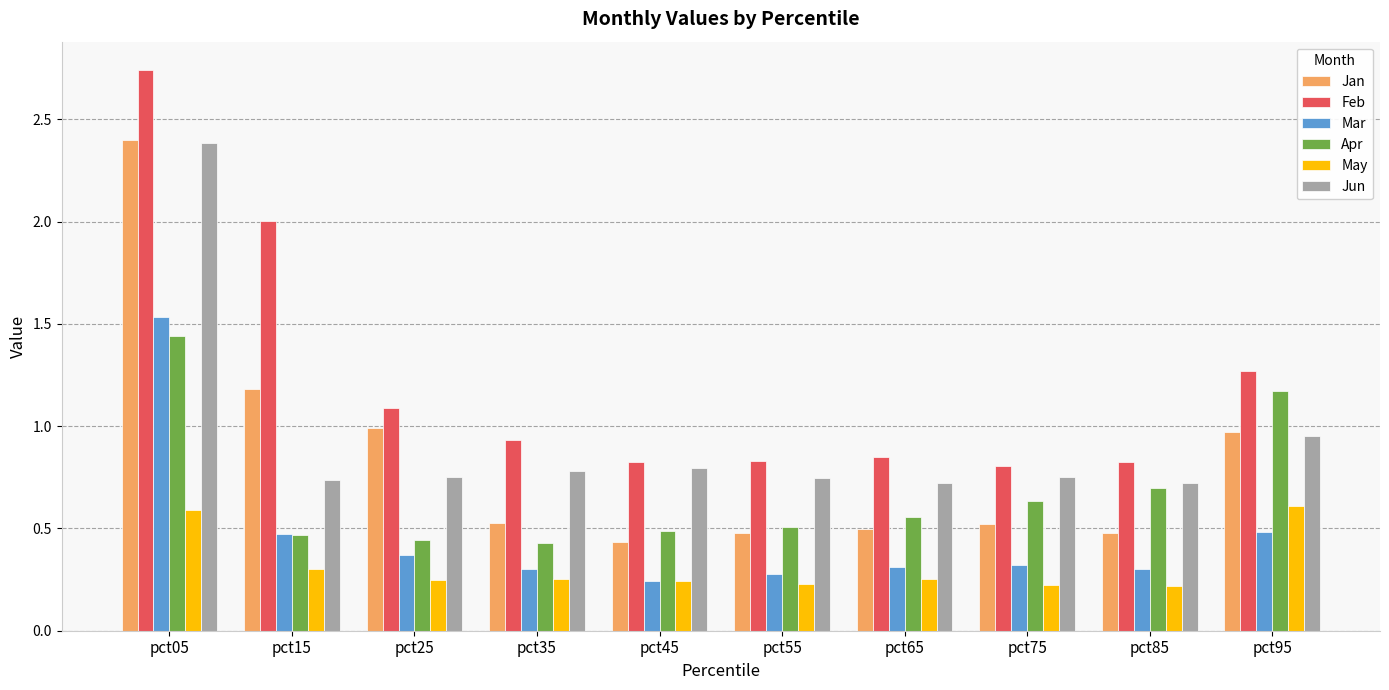

Which series has the largest total across all categories?

Feb